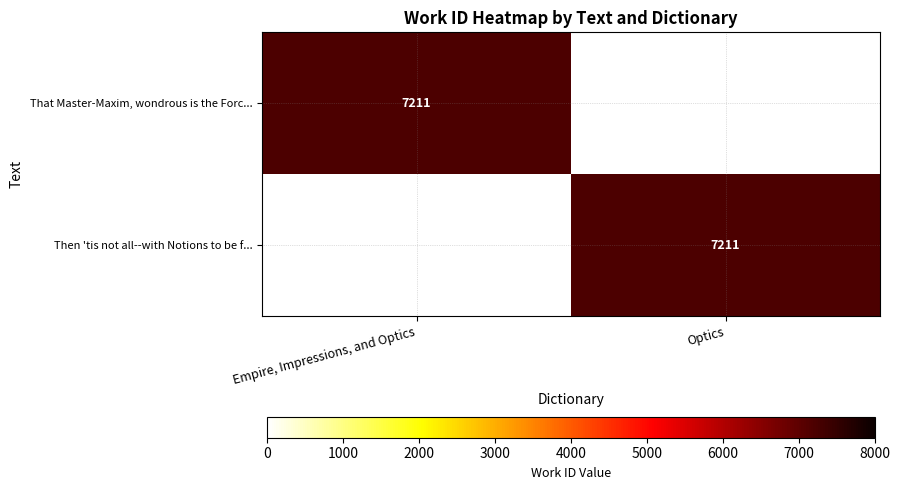

Between Empire, Impressions, and Optics and Optics, which is larger?

Empire, Impressions, and Optics